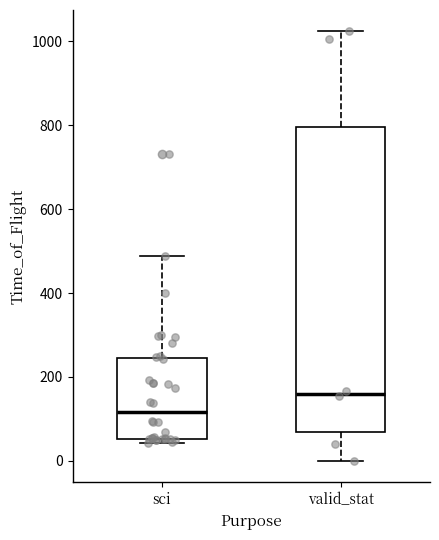

Where is the lower edge of the box for valid_stat on the y-axis? The values are not printed on the chart, so give them approximately, as read against the axis.

60